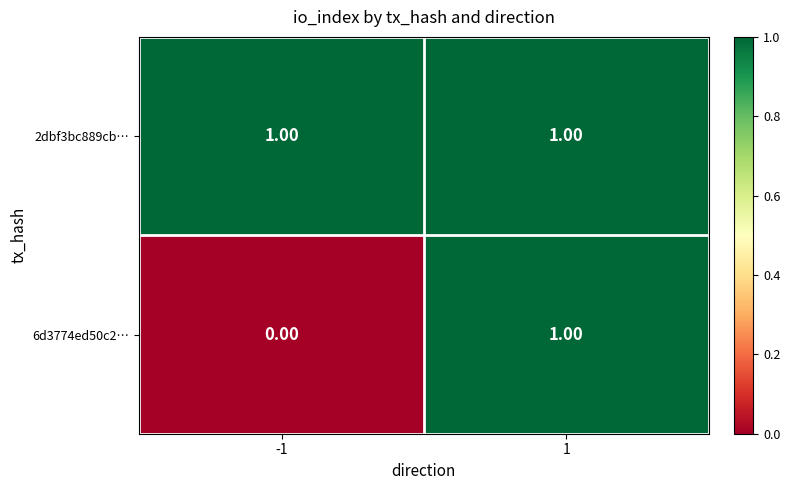

Which series has the largest range (max minus min)?

6d3774ed50c2…